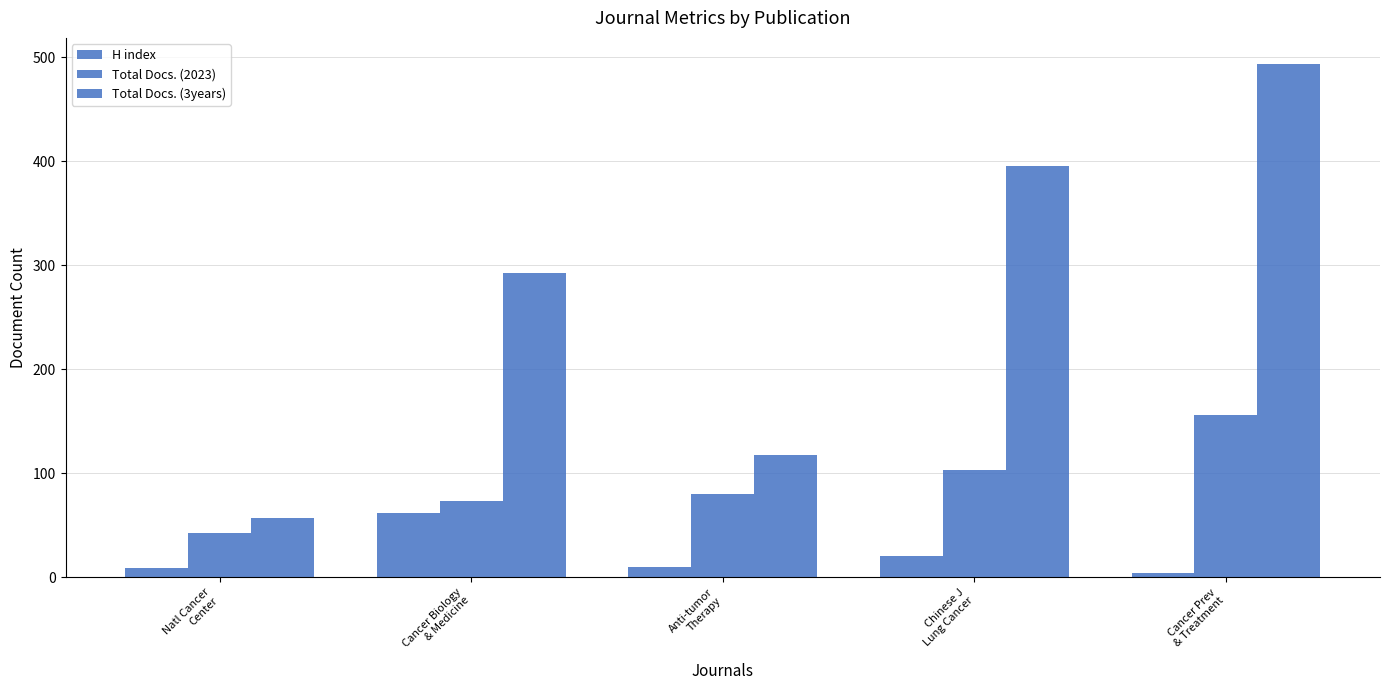

How many data points in H index are less than 10?

2